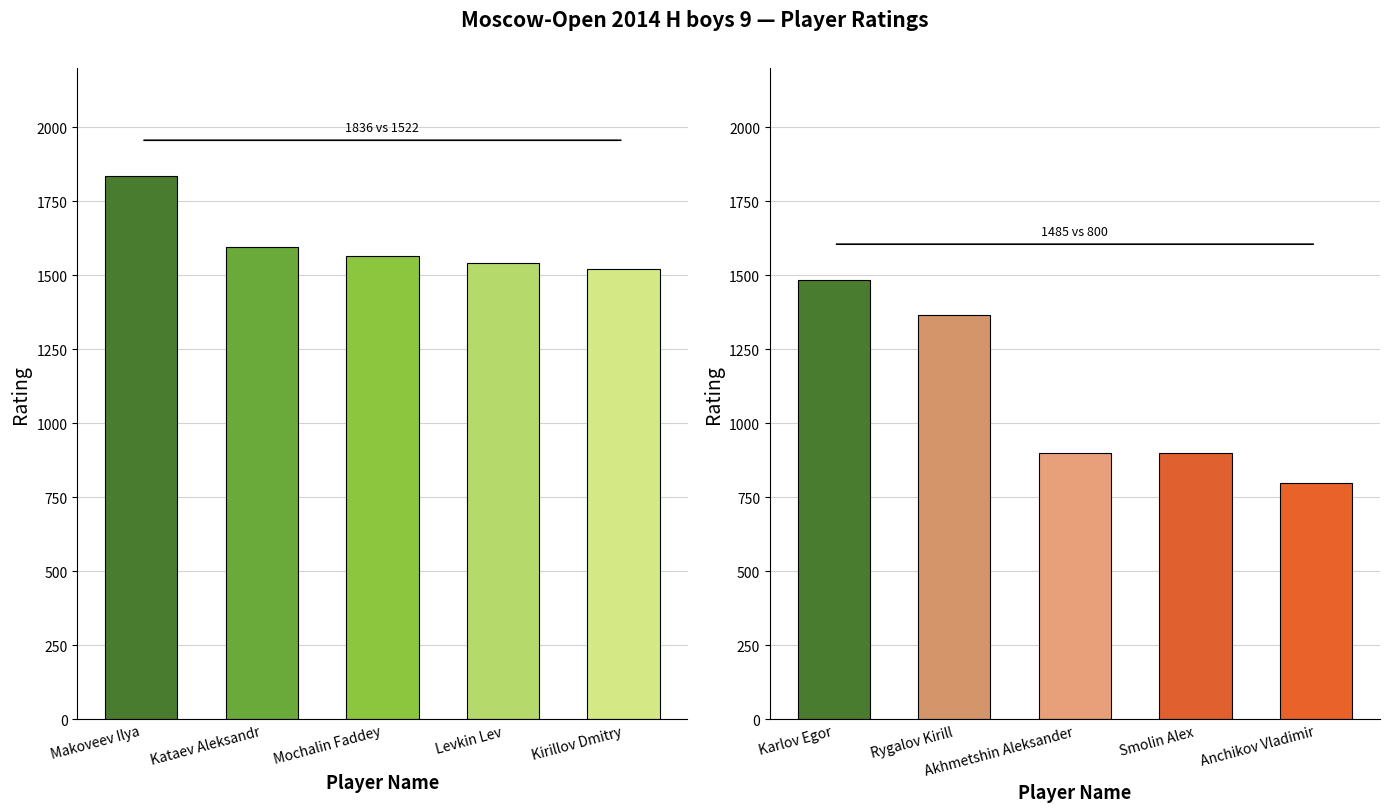

Is the value of Rating (next 5) at Makoveev Ilya greater than the value of Rating (top 5) at Levkin Lev?

No